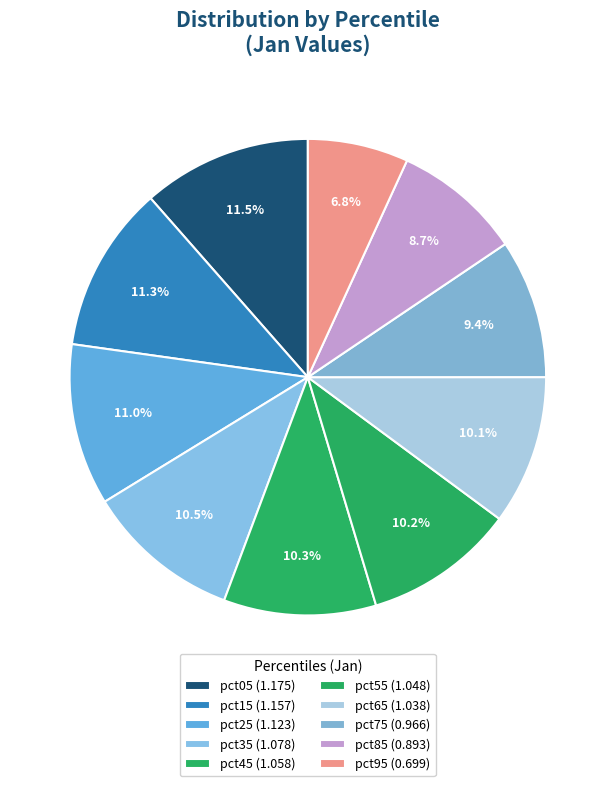

How many segments does this pie chart have?

10